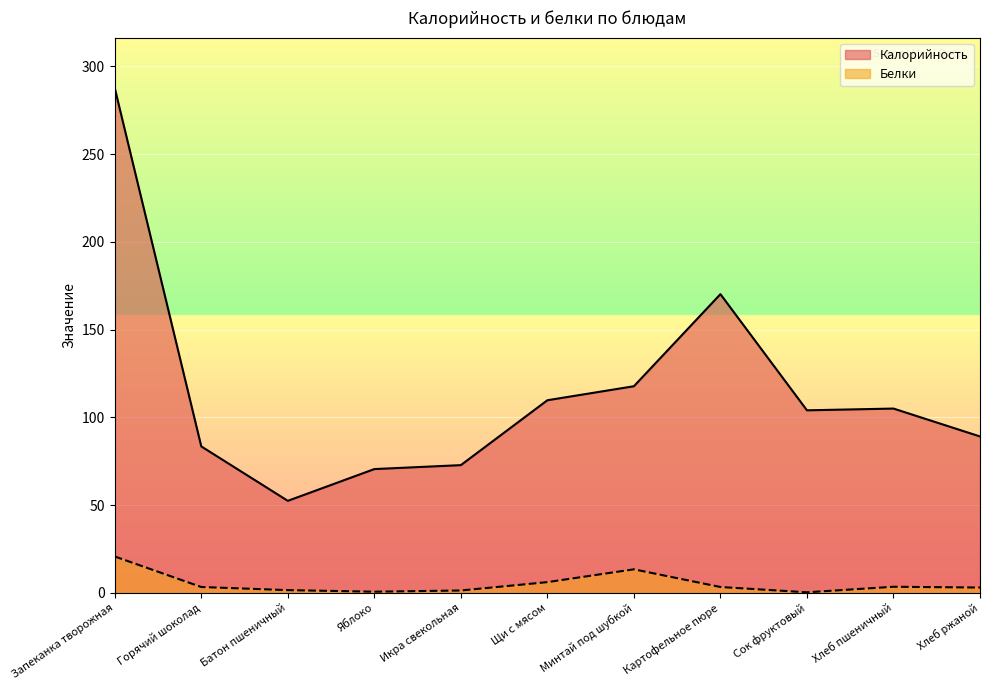

How many lines are shown in the chart?

2